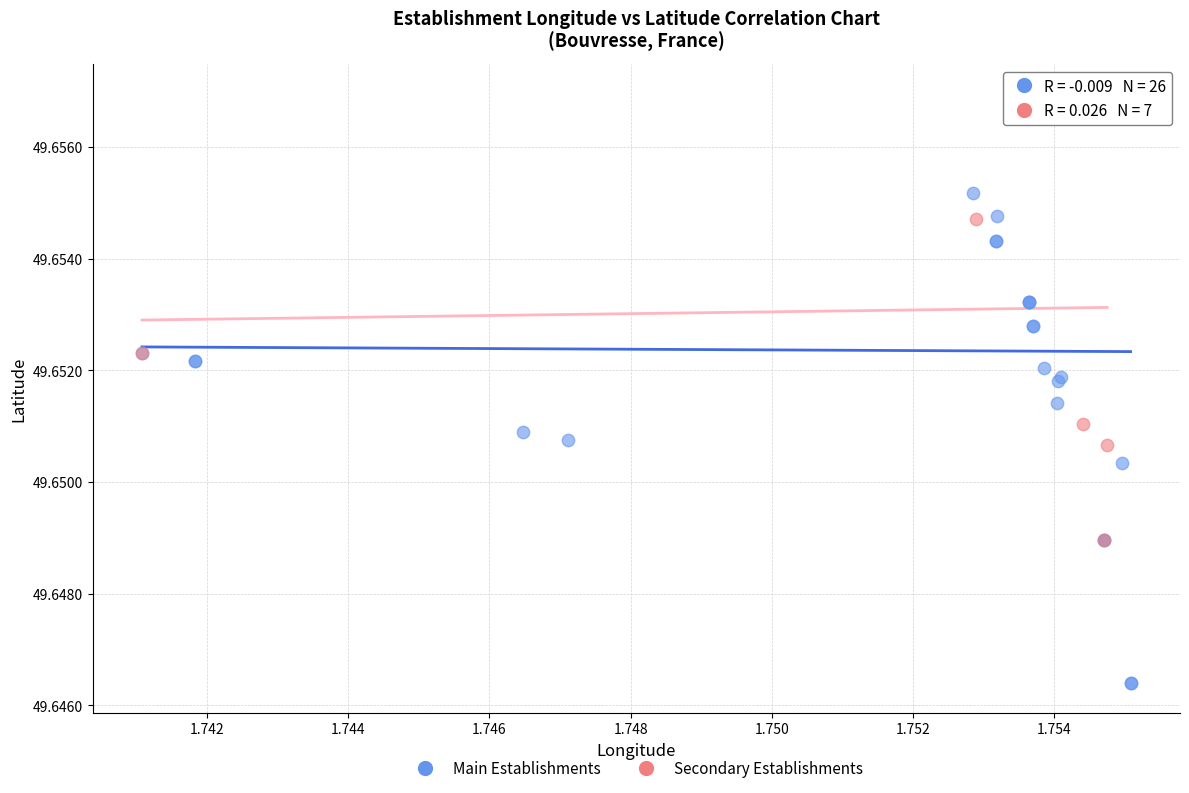

Which series has the largest Y range (max minus min)?

Main Establishments